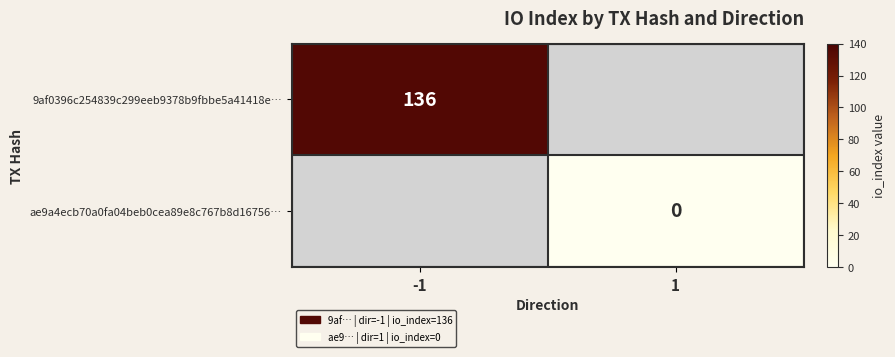

Is the value of ae9a4ecb70a0fa04beb0cea89e8c767b8d16756… at 1 greater than the value of 9af0396c254839c299eeb9378b9fbbe5a41418e… at -1?

No